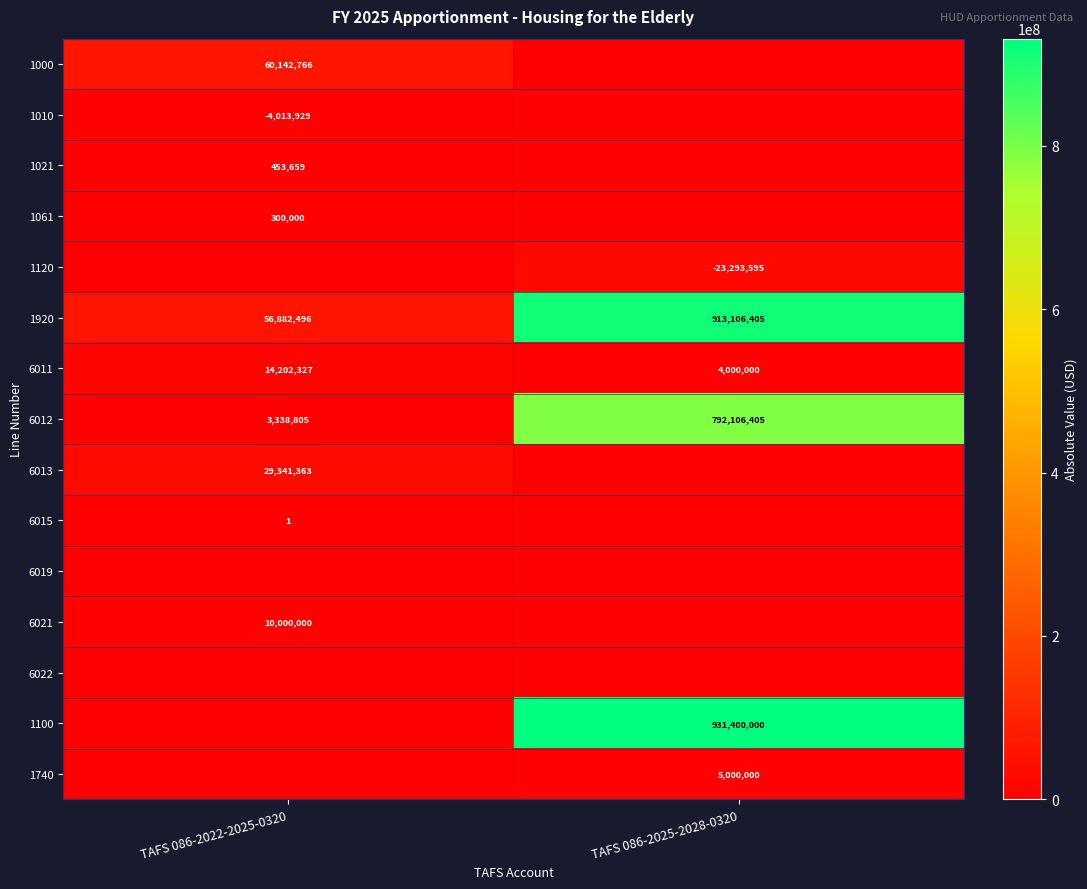

The 6011 series shows 4856674 at TAFS 086-2022-2025-0320. True or false?

False